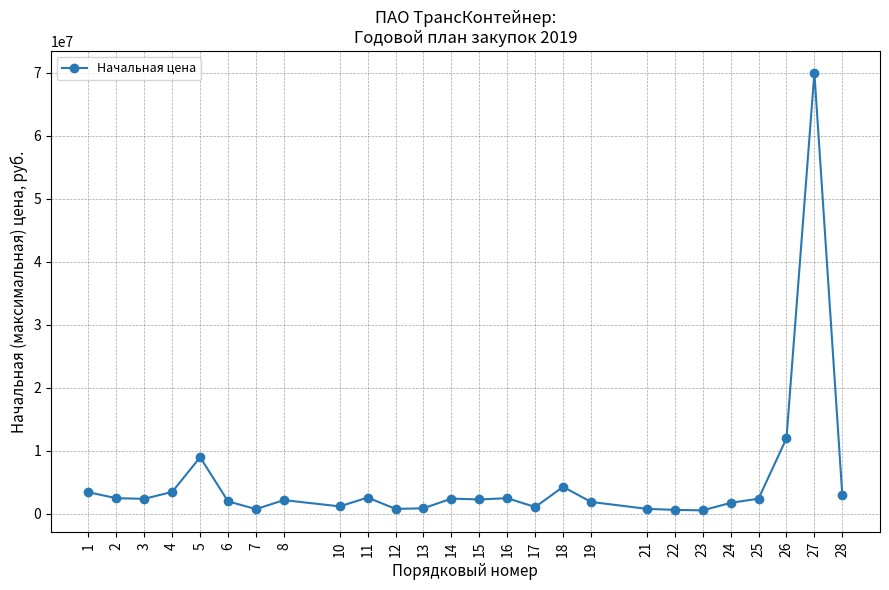

How many lines are shown in the chart?

1